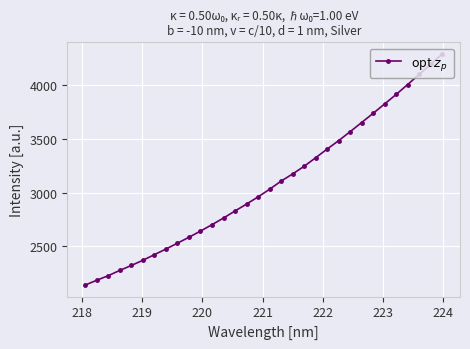

What is the minimum value shown in the chart?

2141.0